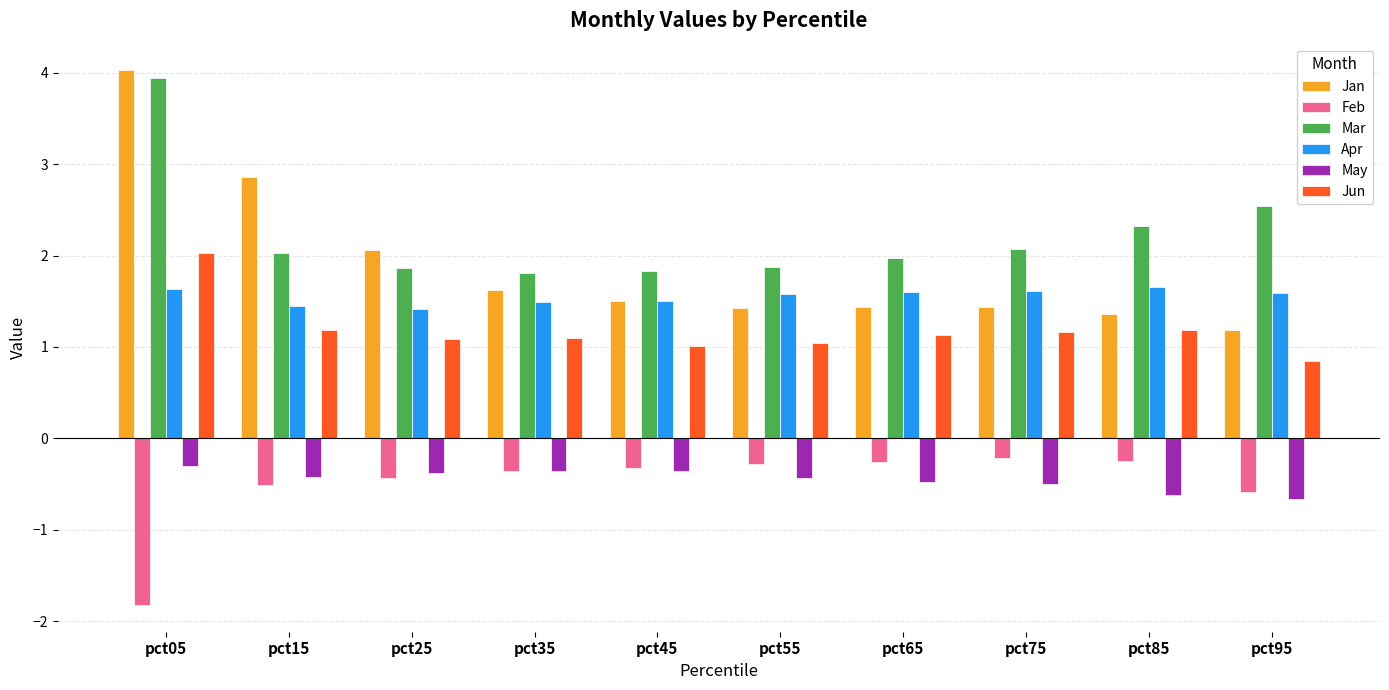

What is the spread (max minus min) of values at pct15?

3.4